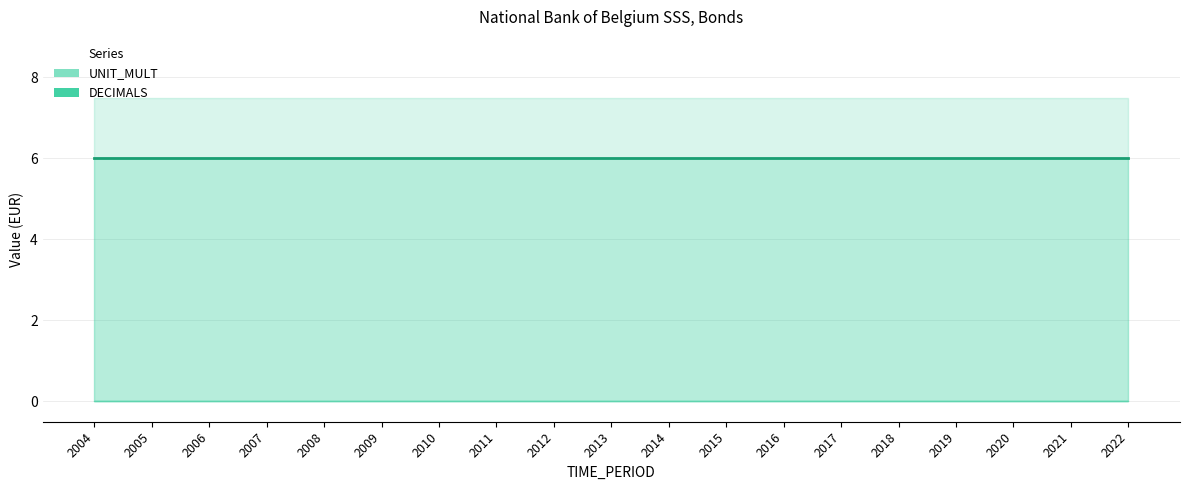

True or false: DECIMALS and UNIT_MULT intersect in this chart.

False